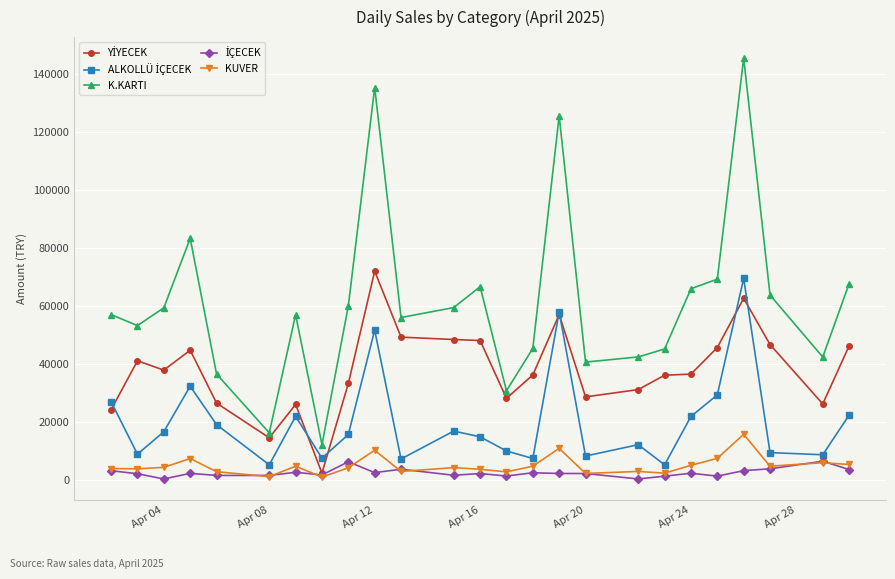

Which series has the largest total across all categories?

K.KARTI